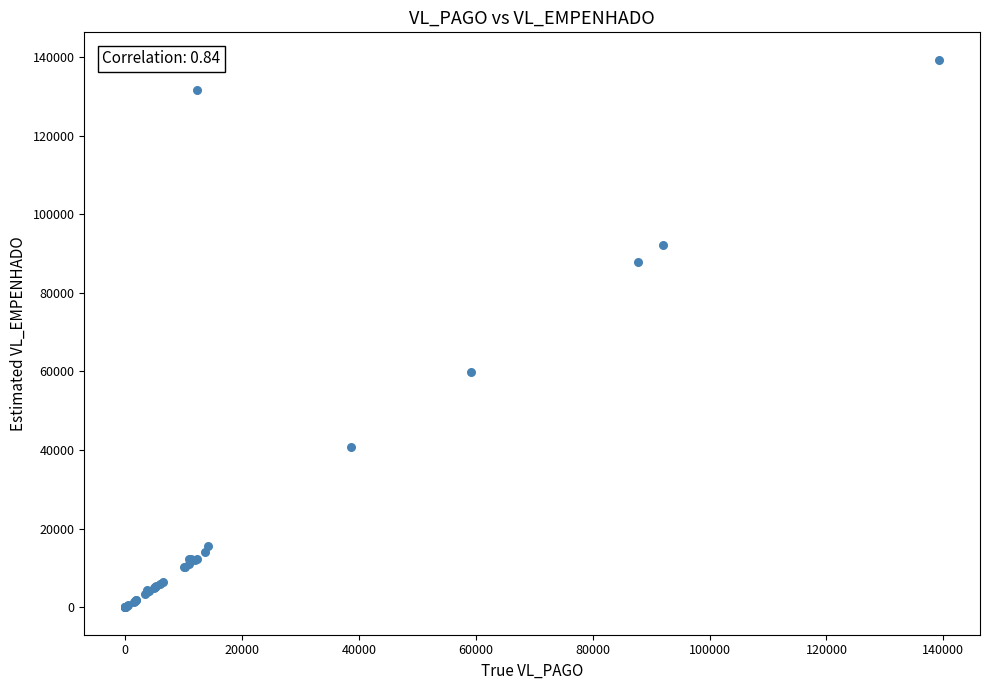

What Y value in the scatter plot is closest to 69647?

59771.0